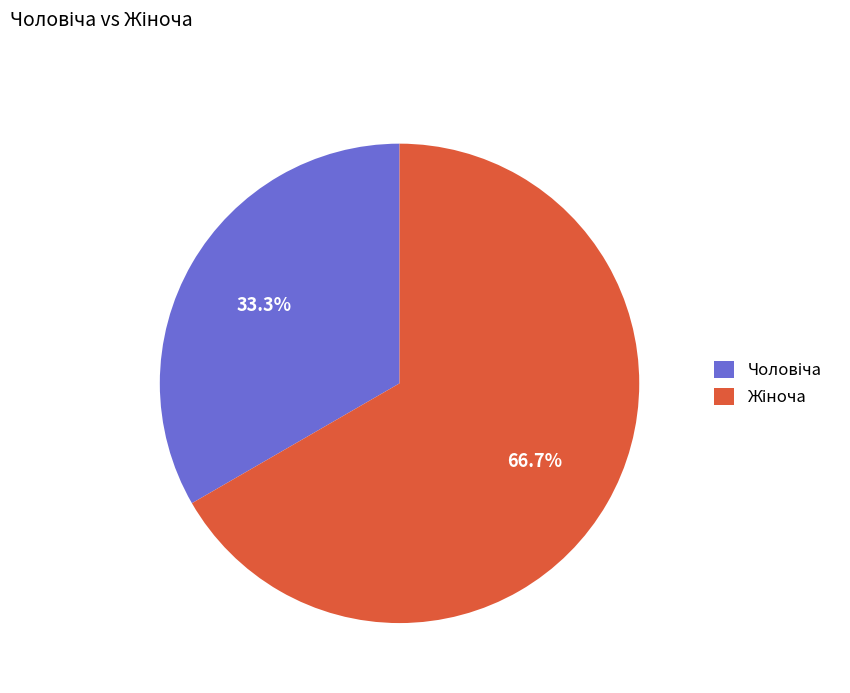

What is the smallest slice in the pie chart?

Чоловіча